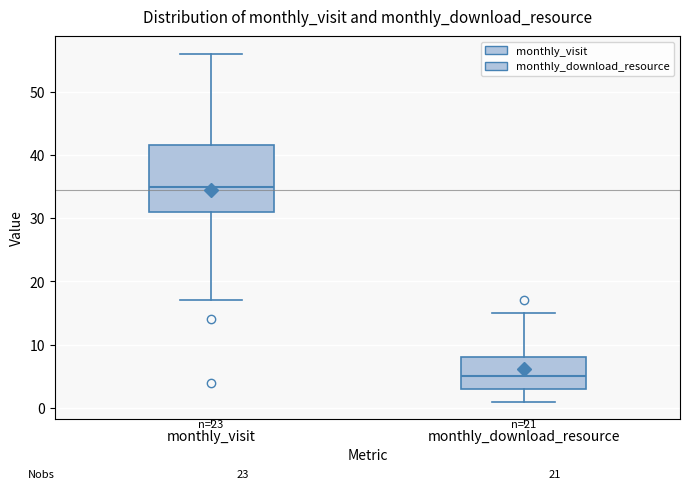

Reading left to right, transcribe this box plot: for each box, give where its median line is, the range the box spans, and where its two whiskers end, as read against the y-axis. The values are not printed on the chart, so give them approximately, as read against the axis.

monthly_visit: median 35, box 31 to 42, whiskers 17 to 56
monthly_download_resource: median 5, box 3 to 8, whiskers 1 to 15